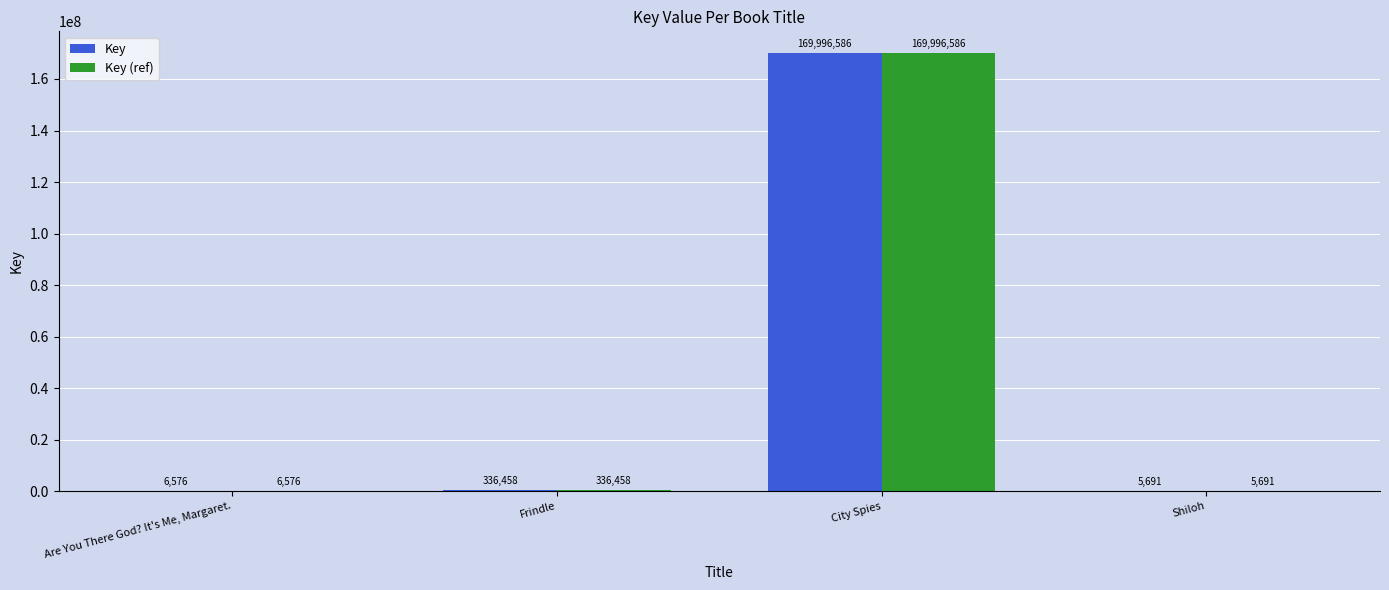

Which label corresponds to the largest value in the chart?

City Spies